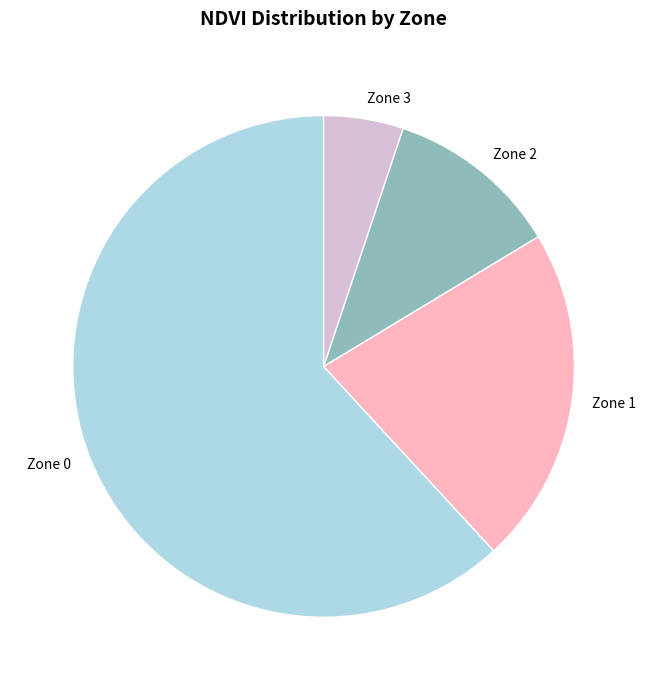

Rank the categories by value from lowest to highest.

Zone 3, Zone 2, Zone 1, Zone 0